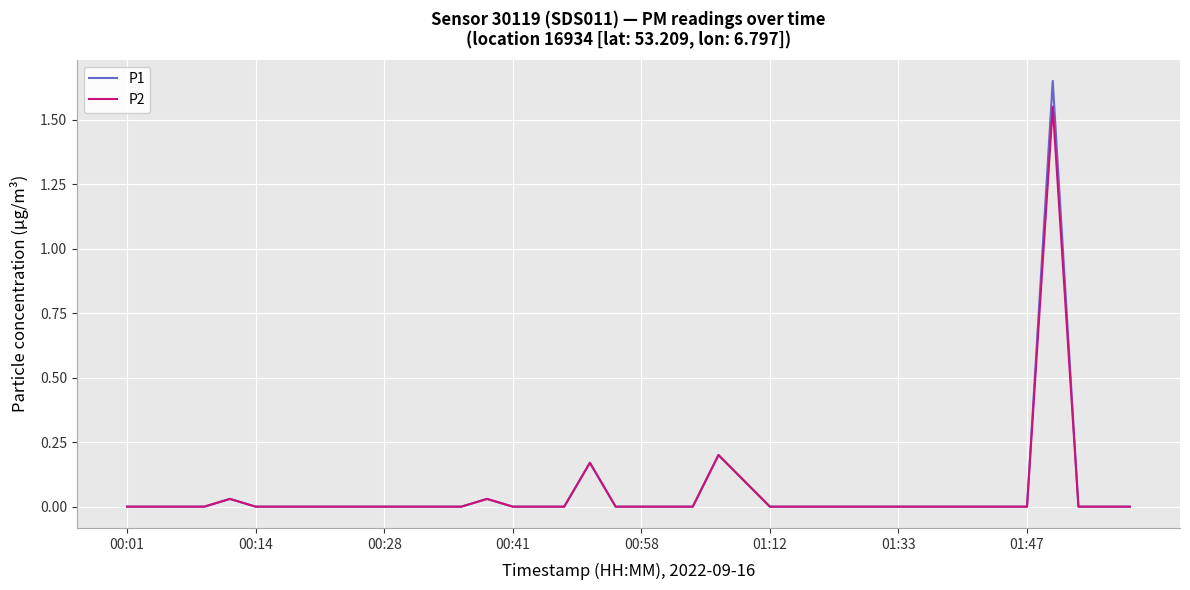

What are all the series names shown in the legend?

P1, P2